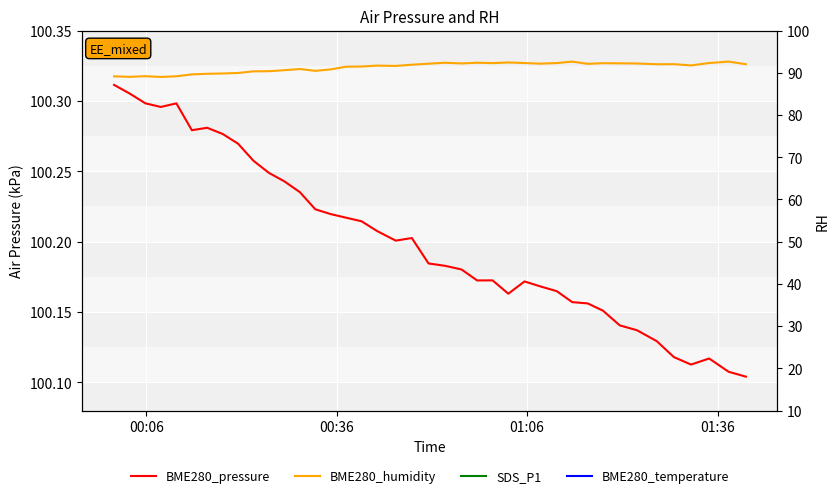

How many values in the SDS_P1 series exceed 4?

28